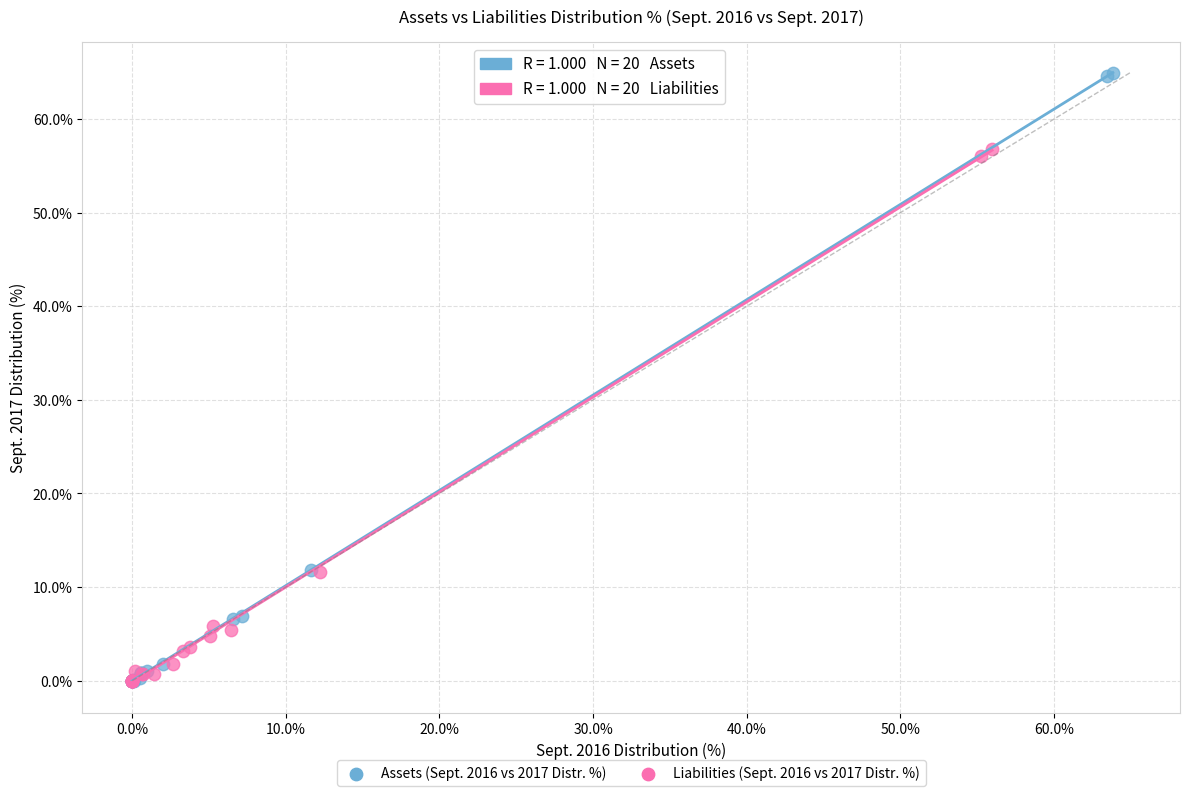

Which series has the largest Y range (max minus min)?

Assets (Sept. 2016 vs 2017 Distr. %)